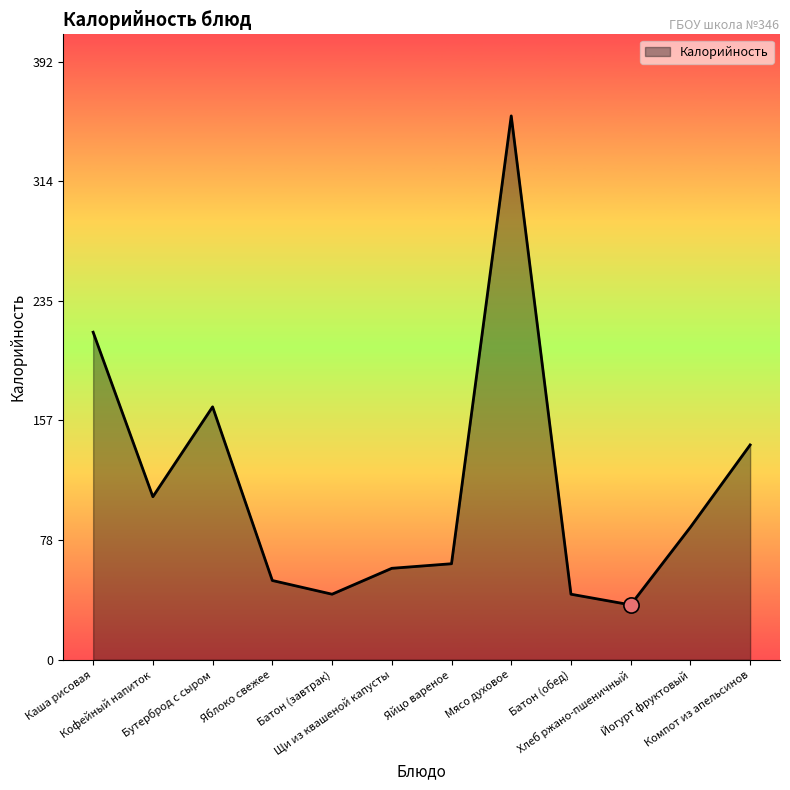

Approximately how many times larger is the value at Компот из апельсинов compared to Мясо духовое?

0.4